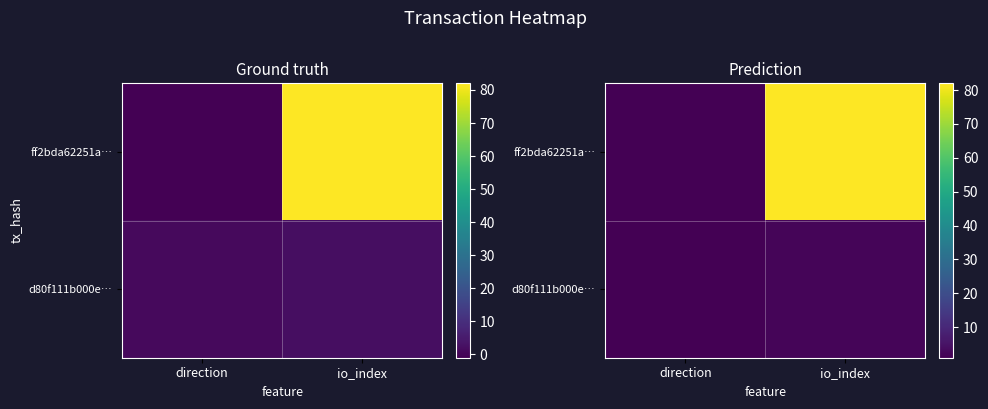

Is the value of ff2bda62251a… at io_index greater than the value of d80f111b000e… at direction?

Yes